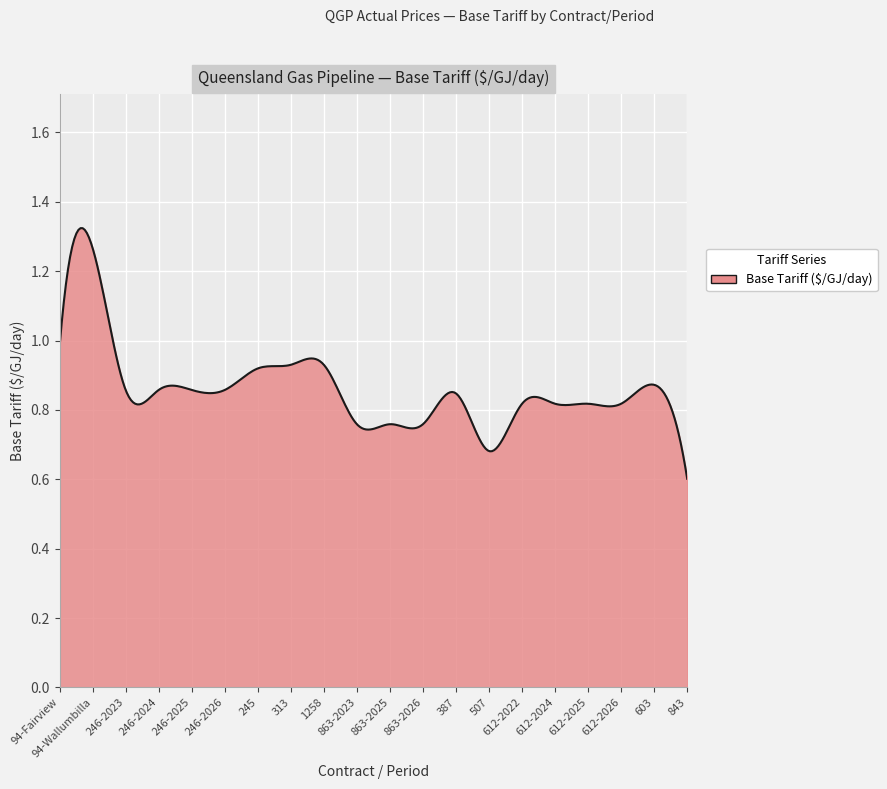

List the labels in order of value, largest first.

94-Wallumbilla, 94-Fairview, 313, 1258, 245, 603, 246-2023, 246-2024, 246-2025, 246-2026, 387, 612-2022, 612-2024, 612-2025, 612-2026, 863-2023, 863-2025, 863-2026, 507, 843